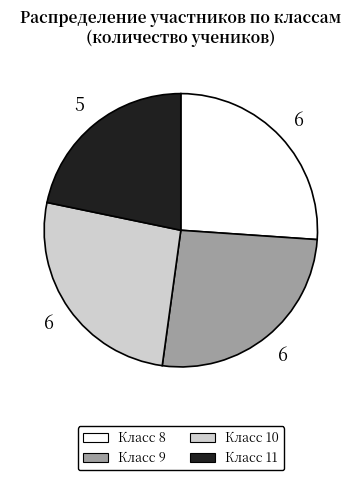

What is the smallest slice in the pie chart?

Класс 11